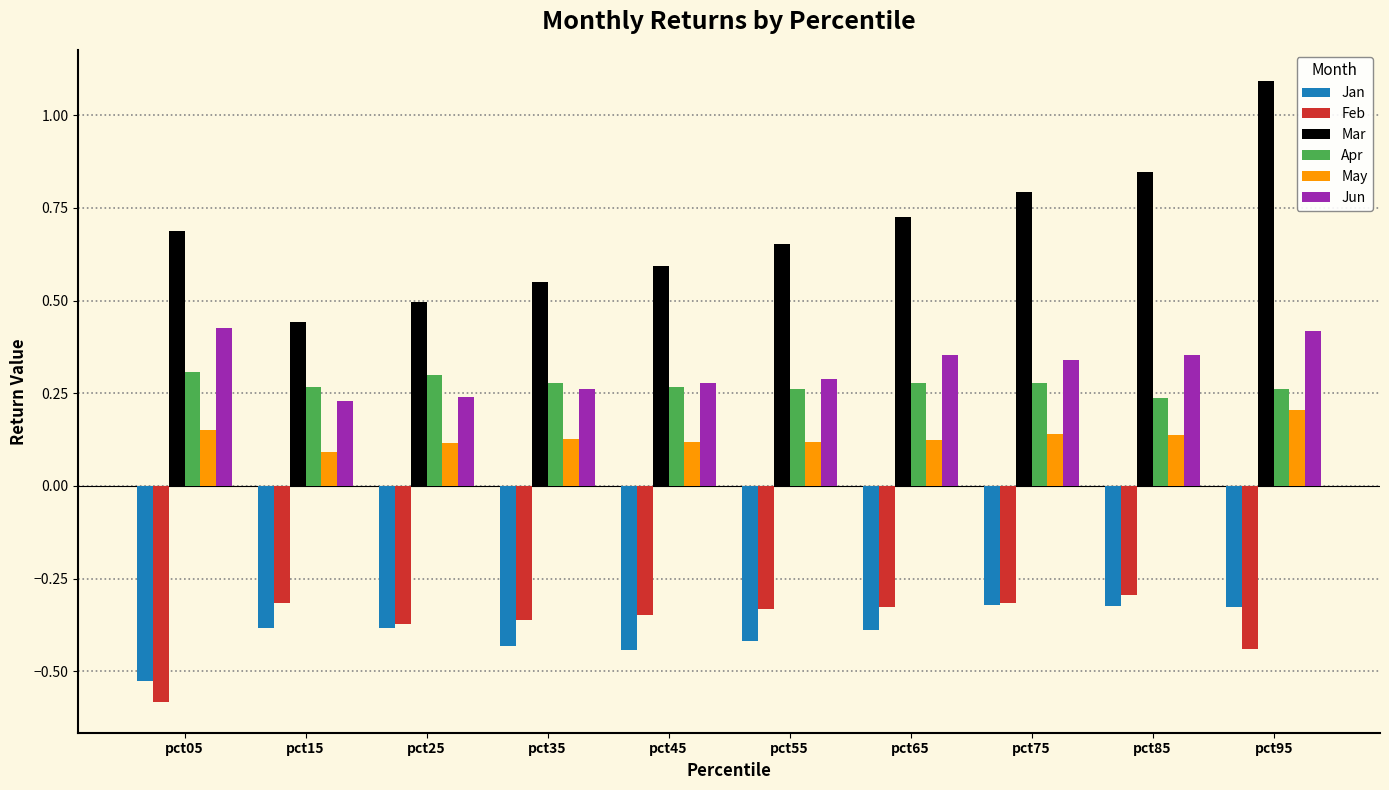

What are all the series names shown in the legend?

Jan, Feb, Mar, Apr, May, Jun